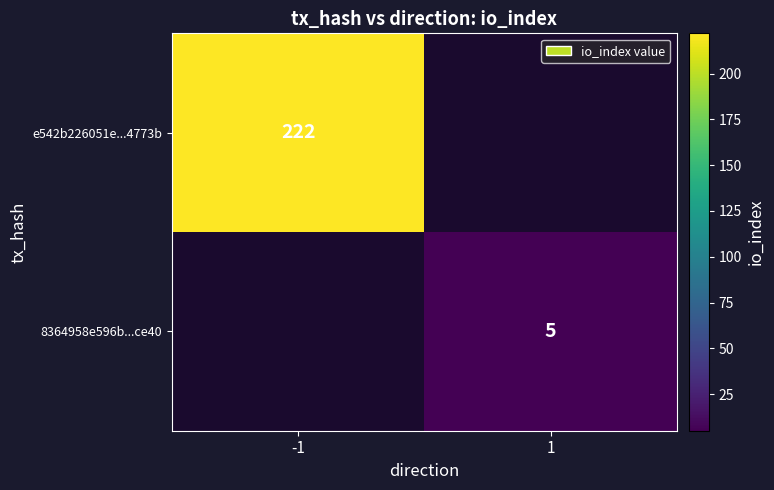

True or false: e542b226051e...4773b has a value of 222 at -1.

True